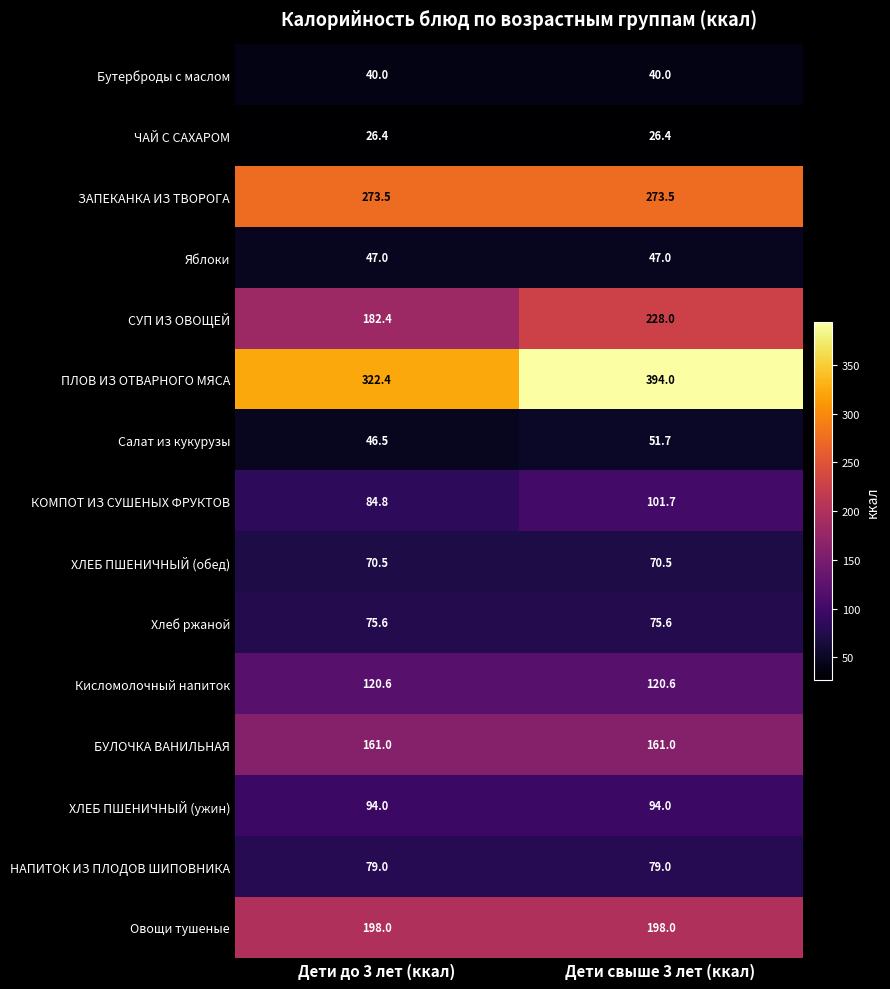

What is the minimum value shown in the chart?

26.4